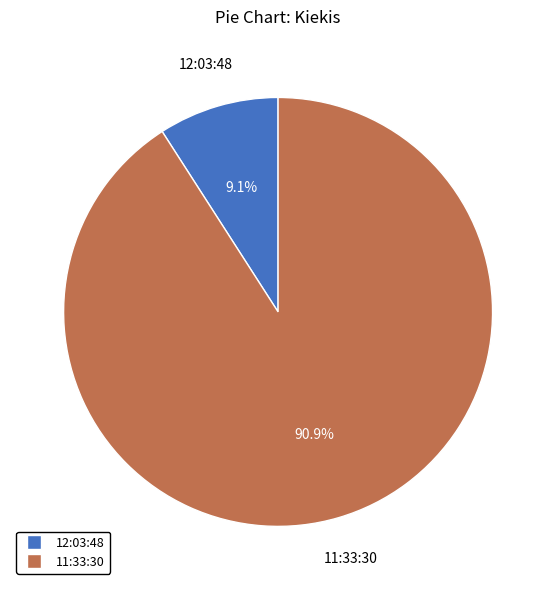

Does 11:33:30 represent more than half of the total?

Yes